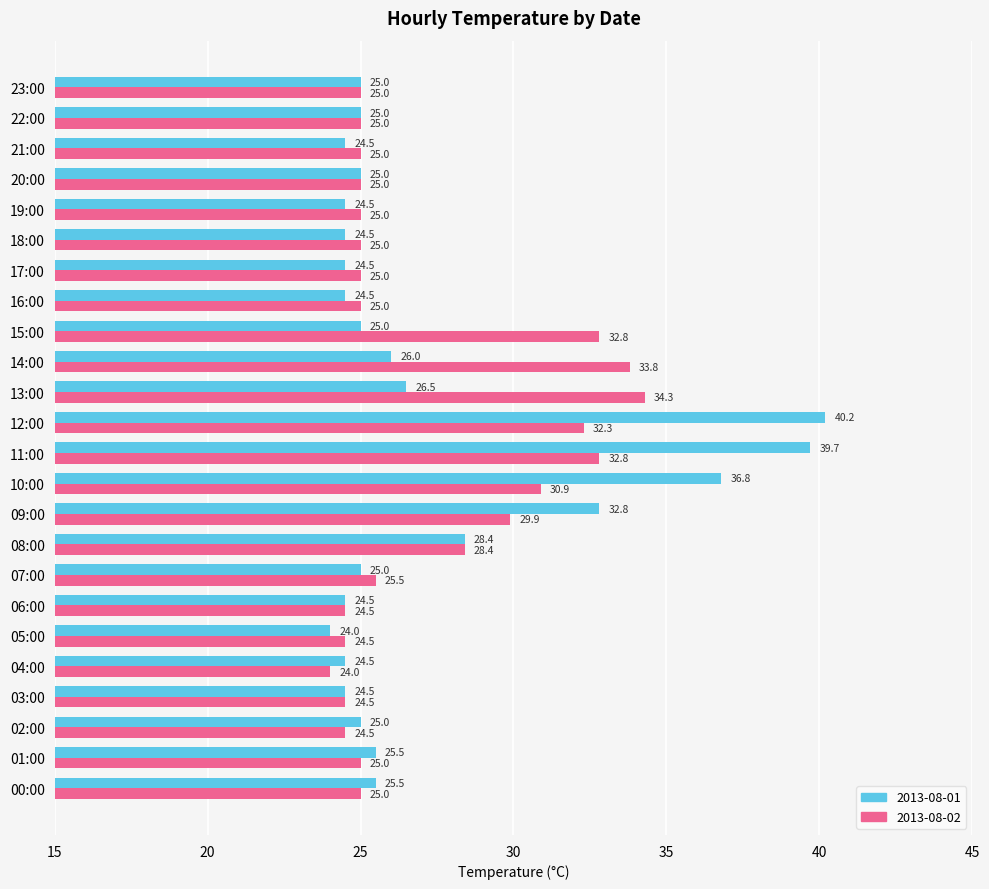

At which label is 2013-08-02 closest to 29?

08:00